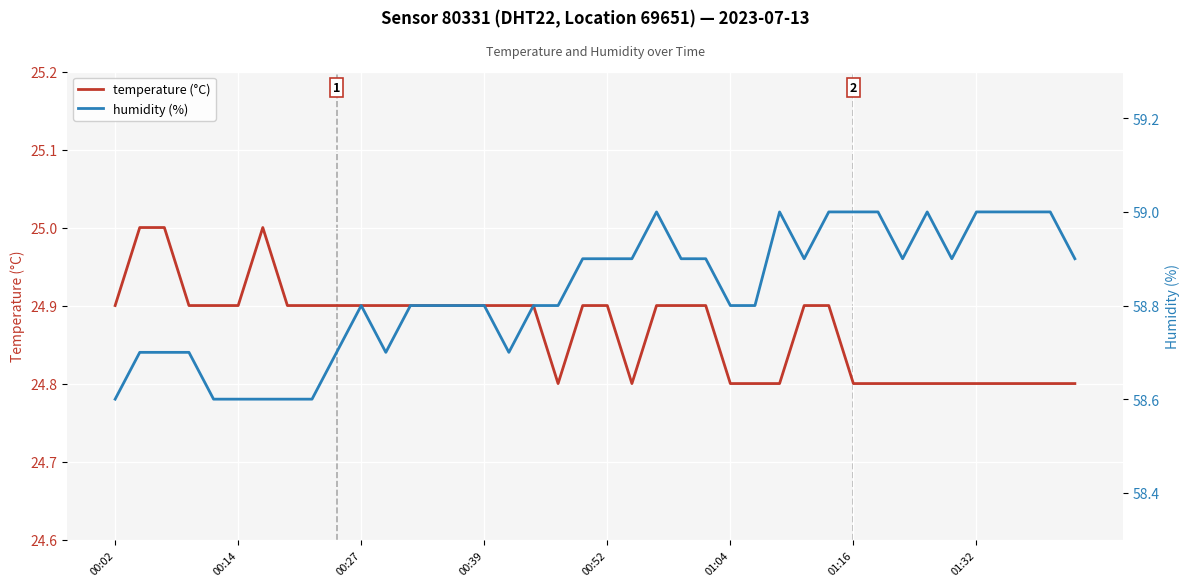

True or false: humidity (%) and temperature (°C) cross at least once.

False